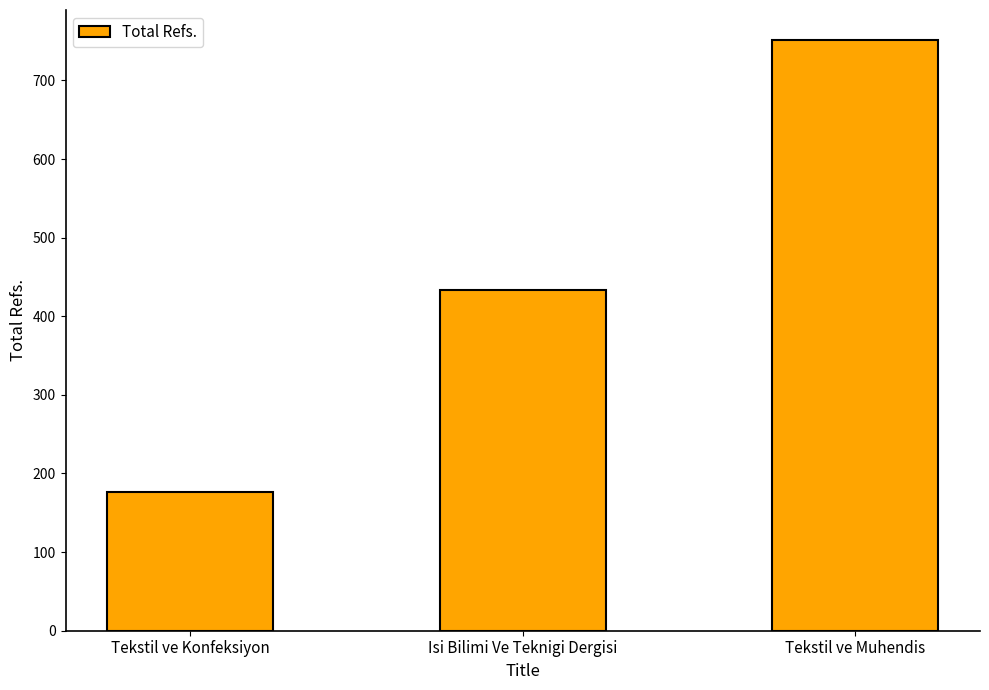

What is the label of the 2nd bar from the left?

Isi Bilimi Ve Teknigi Dergisi